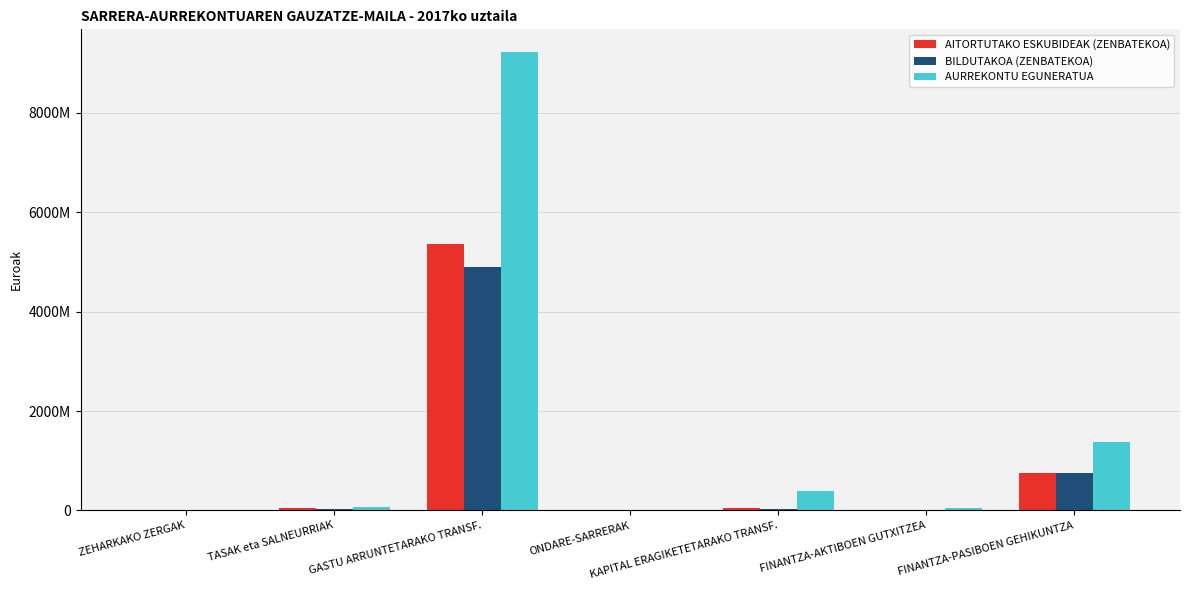

Which series has the largest total across all categories?

AURREKONTU EGUNERATUA